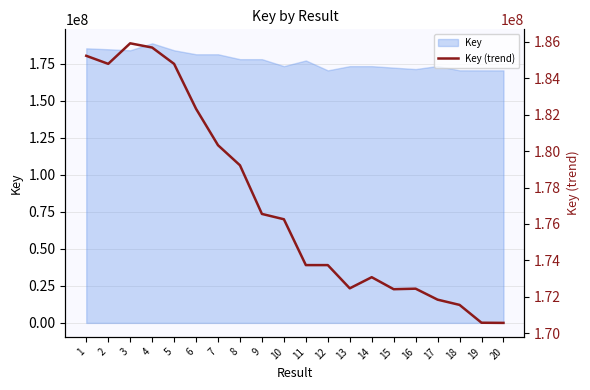

How many lines are shown in the chart?

1